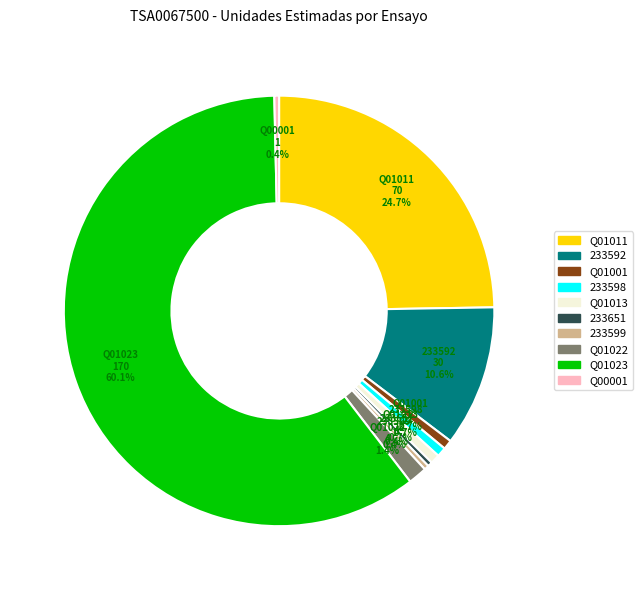

Which category has the biggest portion of the pie?

Q01023